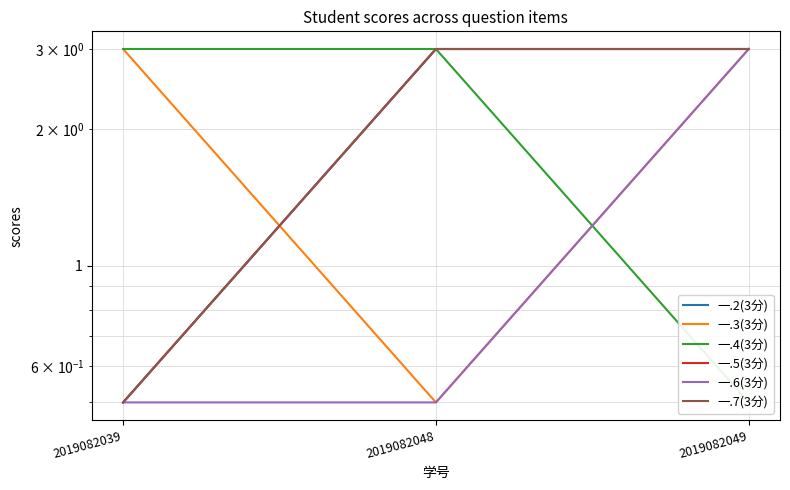

What is the difference between the second highest and minimum values in the 一.5(3分) series?

2.5